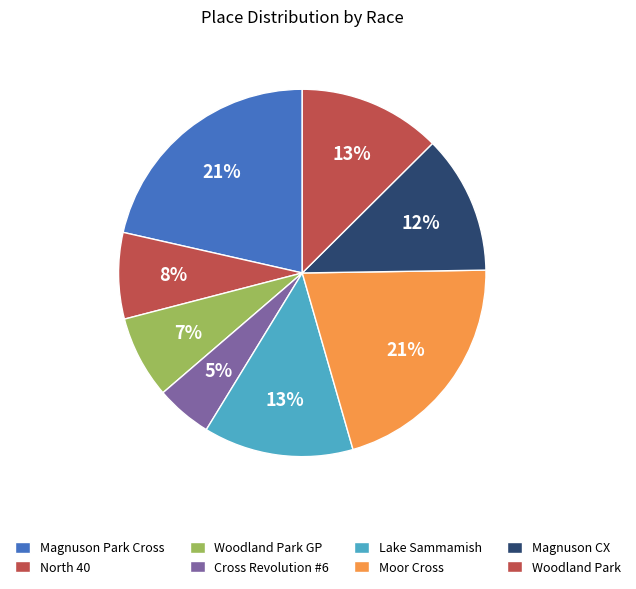

Which slice is the smallest?

Cross Revolution #6